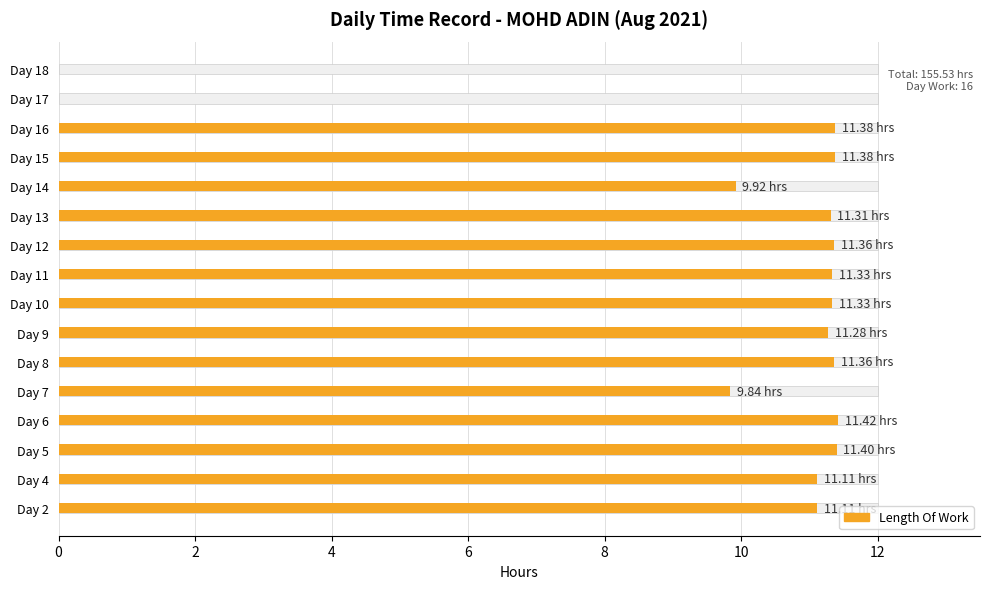

Reading left to right, transcribe all the data shown in this chart.

11.1	11.1	11.4	11.4	9.8	11.4	11.3	11.3	11.3	11.4	11.3	9.9	11.4	11.4	0.0	0.0